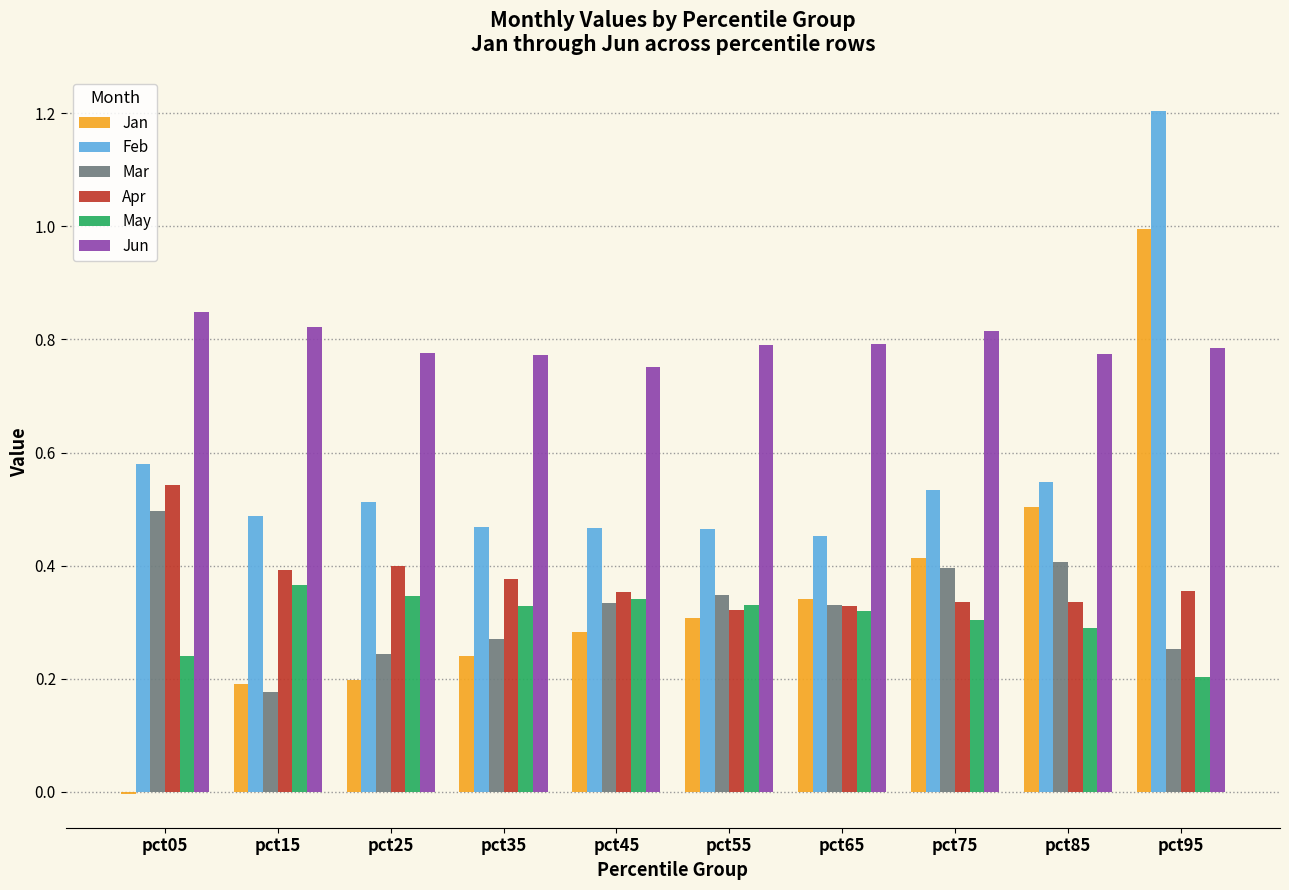

True or false: May has a value of 0.3 at pct65.

True